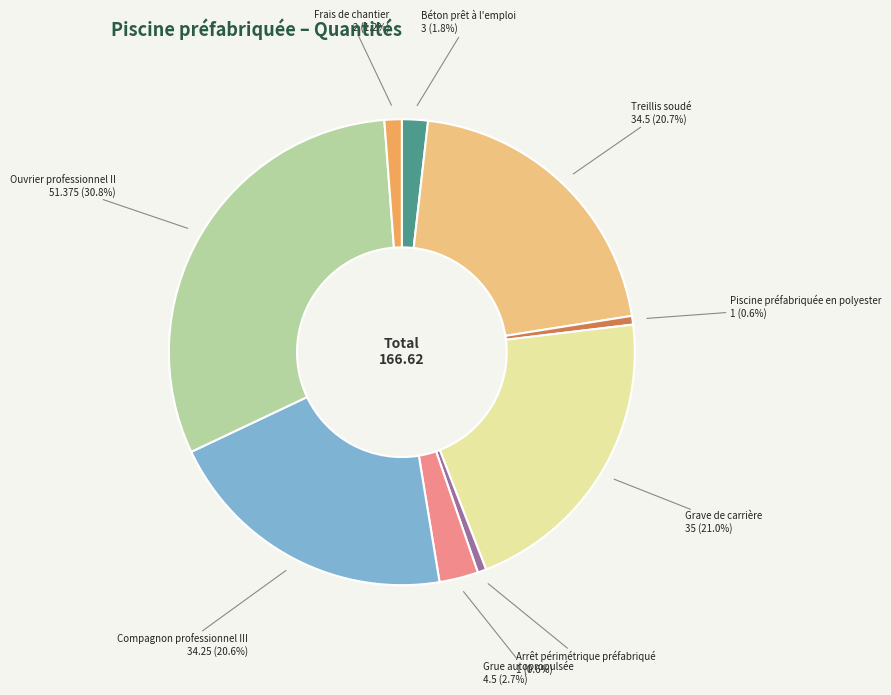

Does any single category account for the majority?

No